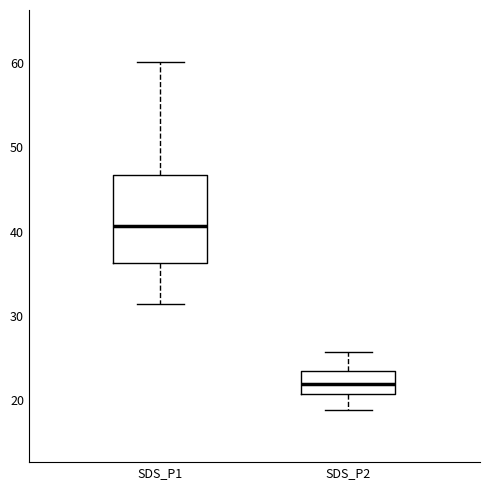

Reading left to right, transcribe this box plot: for each box, give where its median line is, the range the box spans, and where its two whiskers end, as read against the y-axis. The values are not printed on the chart, so give them approximately, as read against the axis.

SDS_P1: median 41, box 36 to 47, whiskers 31 to 60
SDS_P2: median 22, box 21 to 23, whiskers 19 to 26